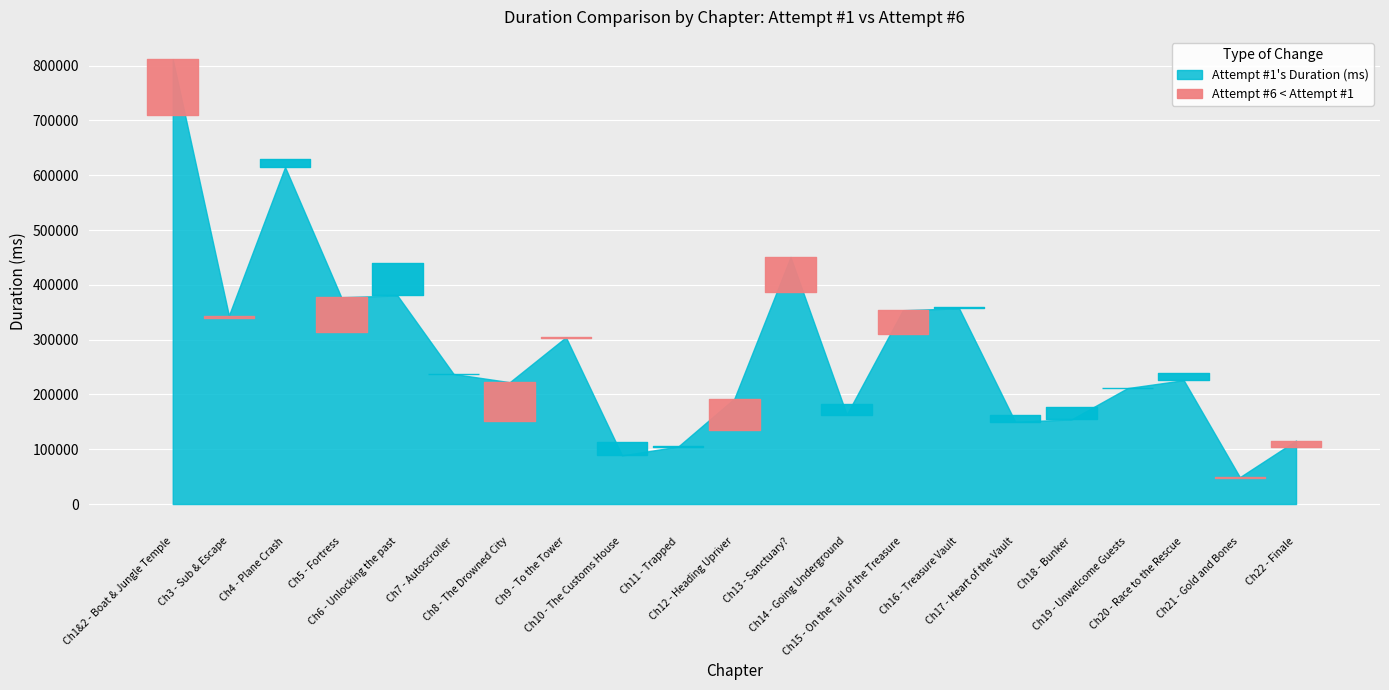

What is the label of the 13th point from the left?

Ch14 - Going Underground